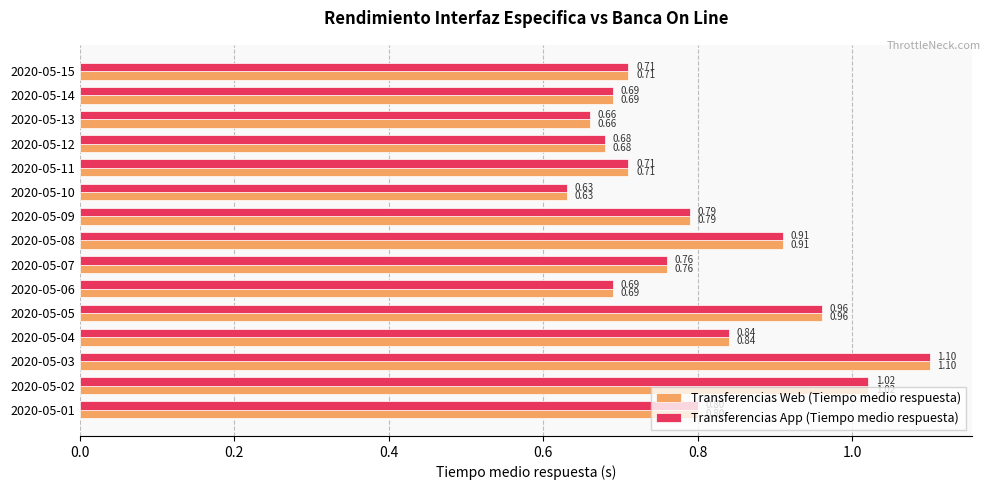

At which category is the sum across all series the highest?

2020-05-03